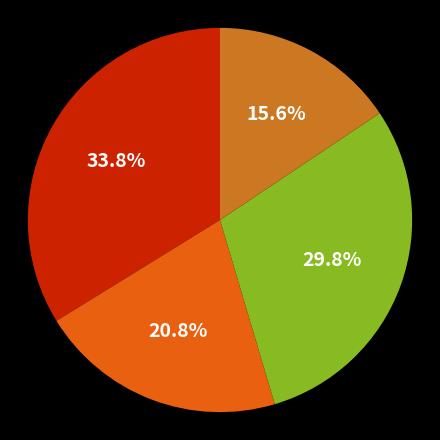

How many slices are in this pie chart?

4